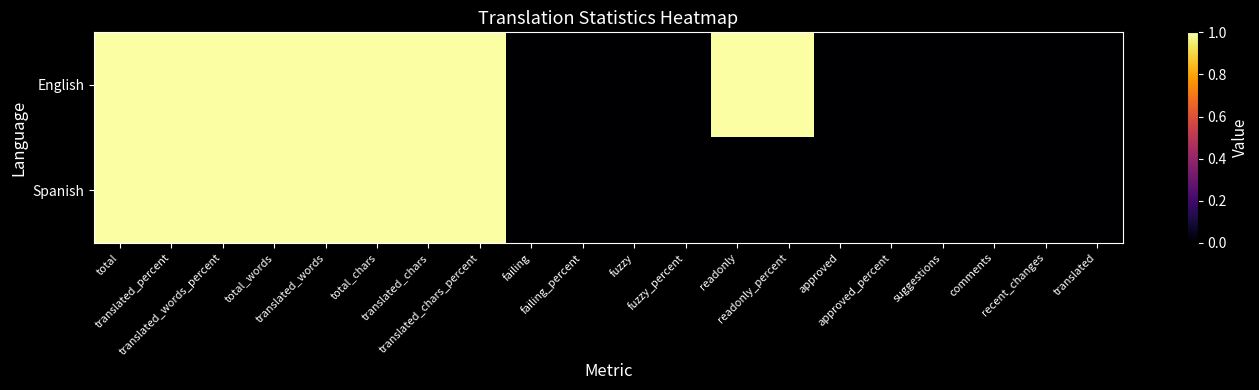

List the series in order of their overall mean, highest first.

English, Spanish